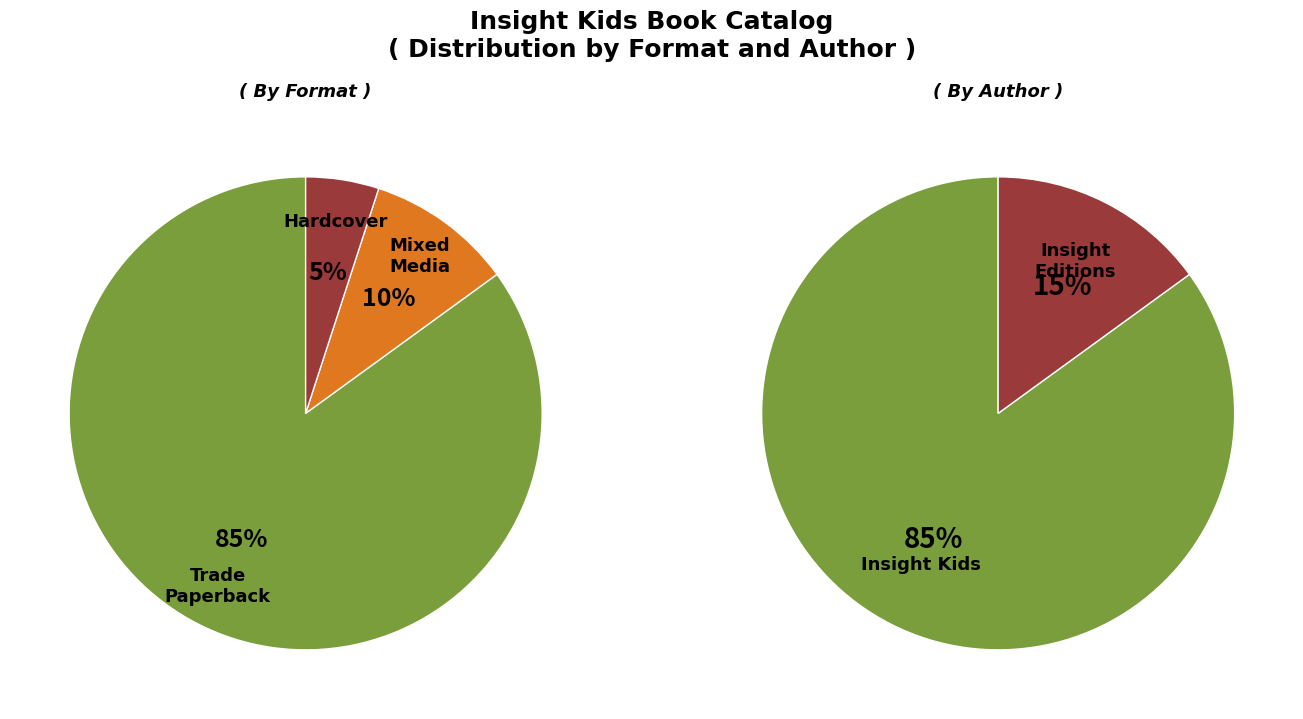

How many segments does this pie chart have?

2